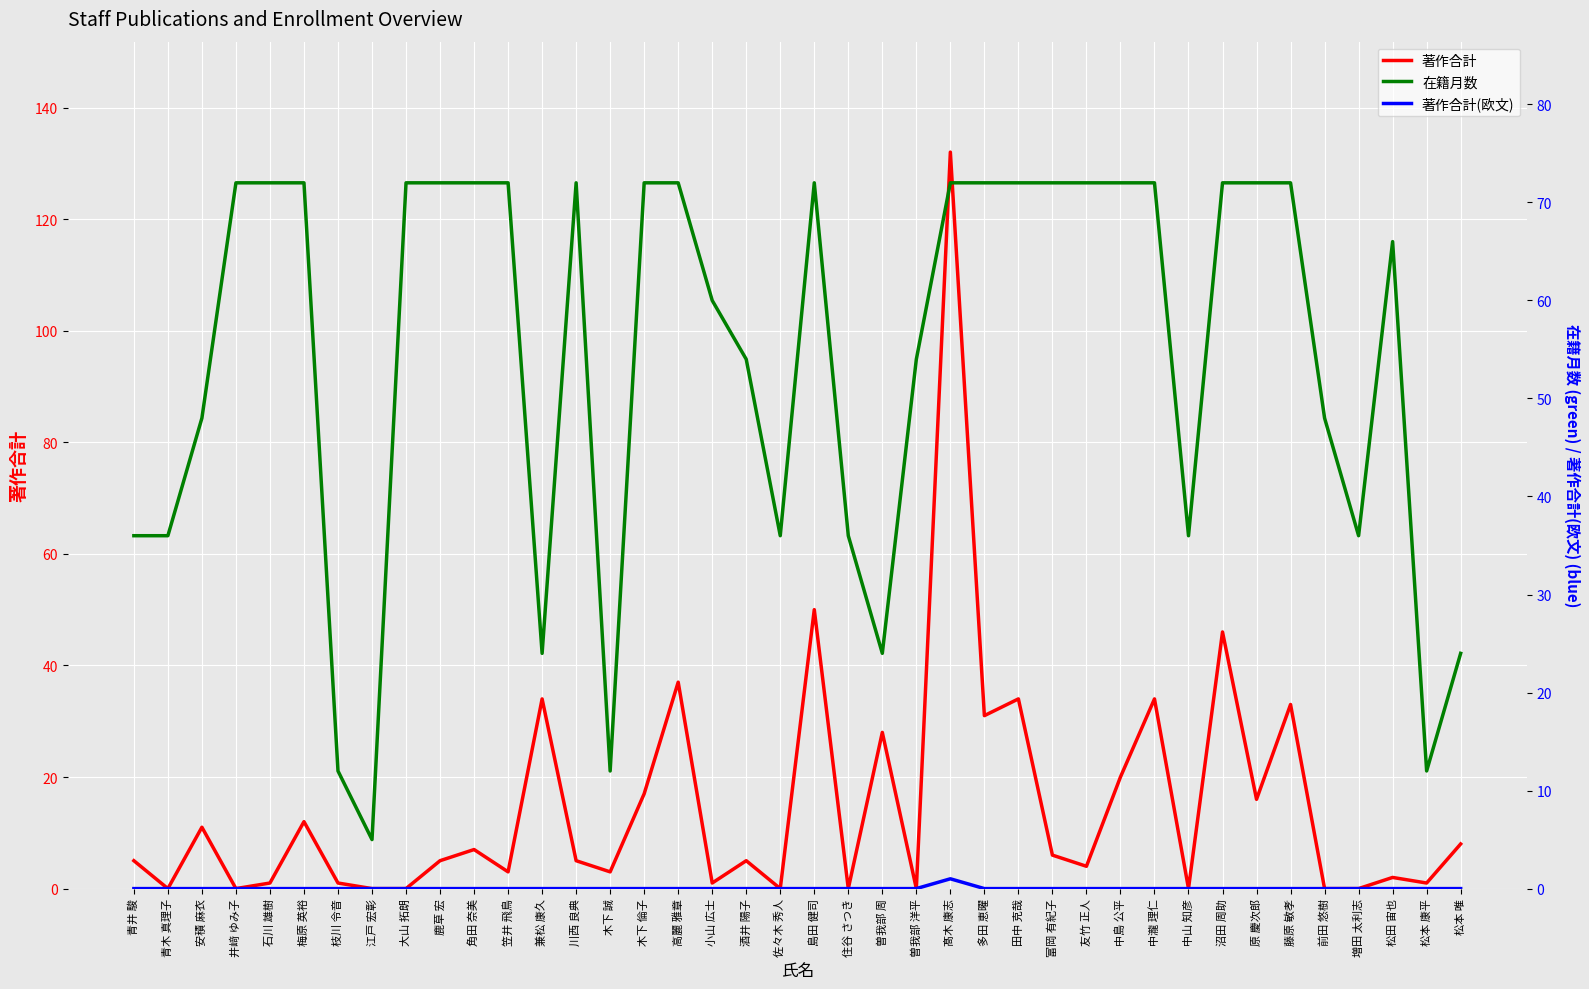

True or false: 在籍月数 and 著作合計(欧文) intersect in this chart.

False